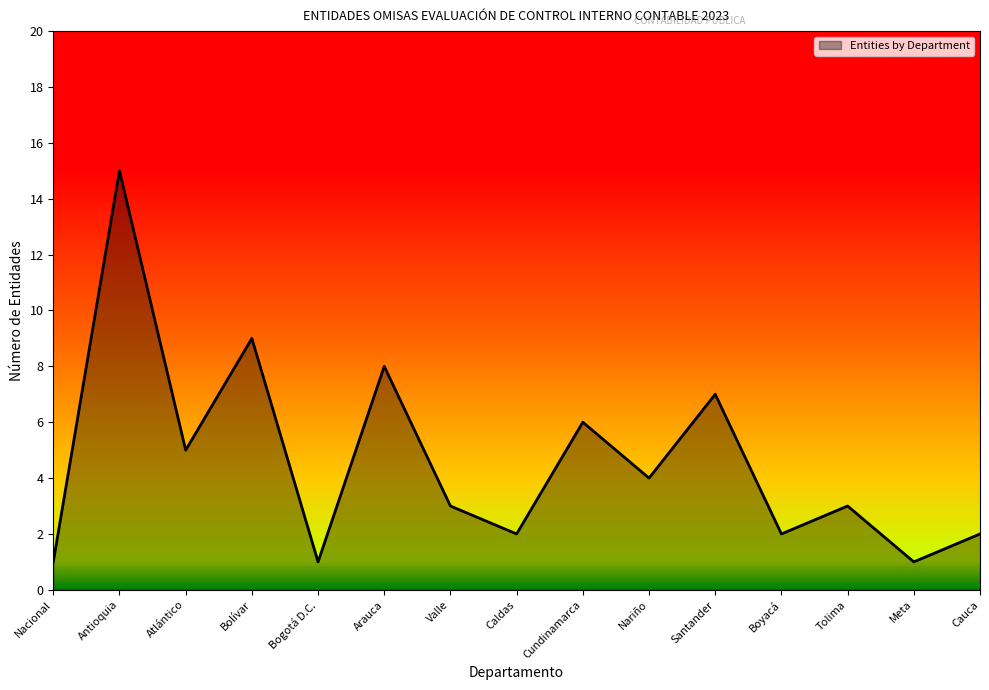

What is the difference between the maximum and minimum values?

14